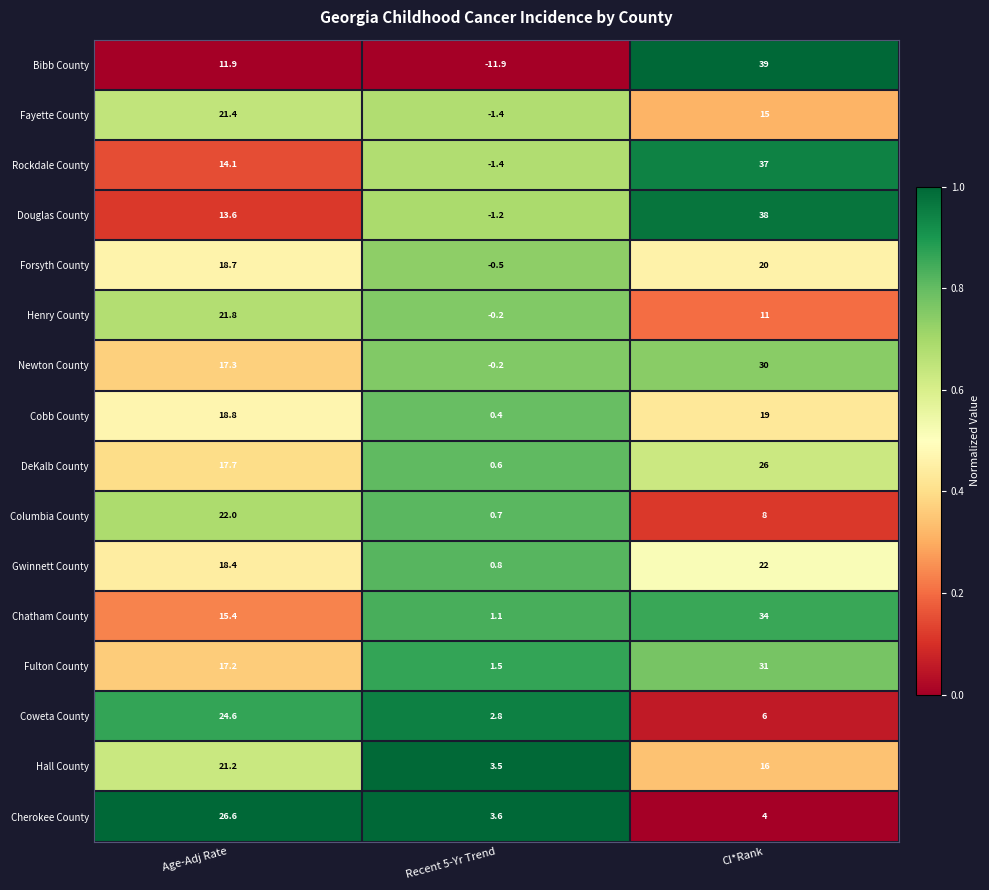

The value of Fayette County at Age-Adj Rate is 34.6. True or false?

False